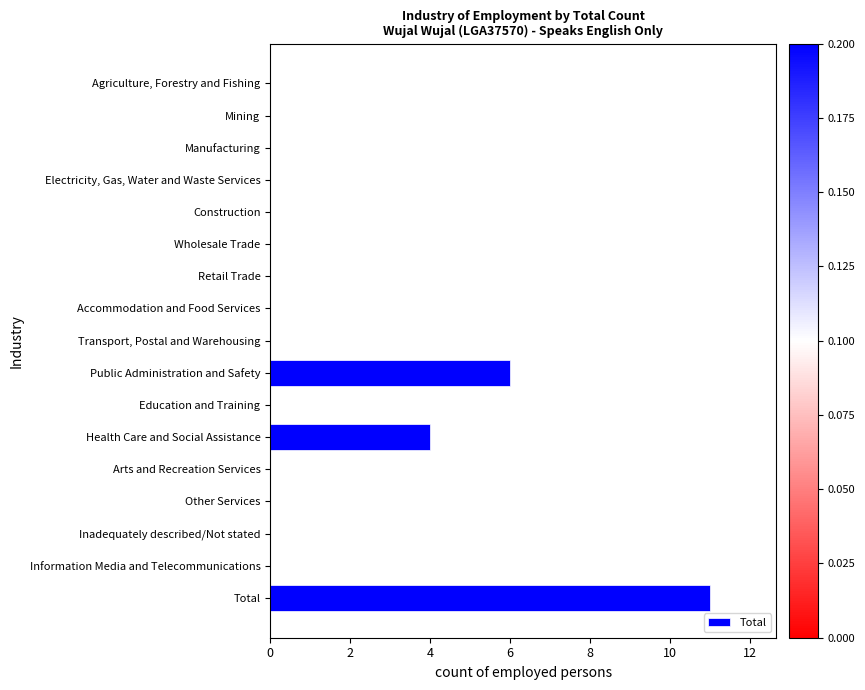

Is it true that the value at Information Media and Telecommunications is 7?

False